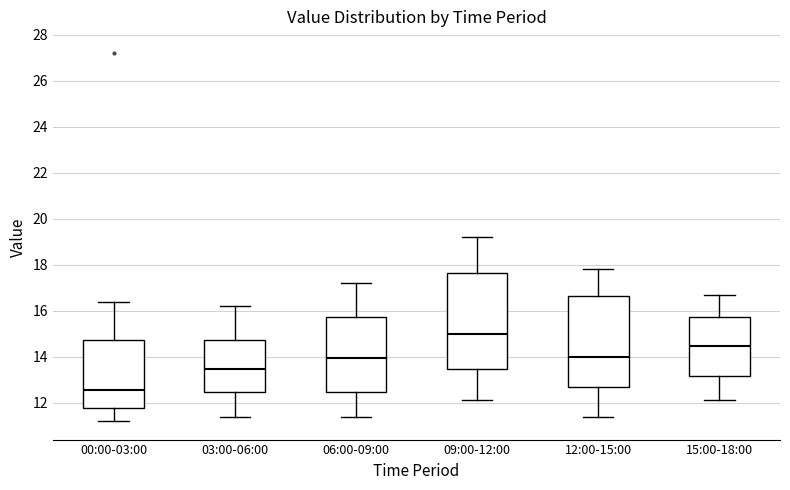

Reading left to right, read every box against the y-axis: the position of its median line, the range the box covers, and the ends of its whiskers. The values are not printed on the chart, so give them approximately, as read against the axis.

00:00-03:00: median 12.6, box 11.8 to 14.8, whiskers 11.2 to 16.4
03:00-06:00: median 13.4, box 12.4 to 14.8, whiskers 11.4 to 16.2
06:00-09:00: median 14.0, box 12.4 to 15.8, whiskers 11.4 to 17.2
09:00-12:00: median 15.0, box 13.4 to 17.6, whiskers 12.2 to 19.2
12:00-15:00: median 14.0, box 12.6 to 16.6, whiskers 11.4 to 17.8
15:00-18:00: median 14.4, box 13.2 to 15.8, whiskers 12.2 to 16.8